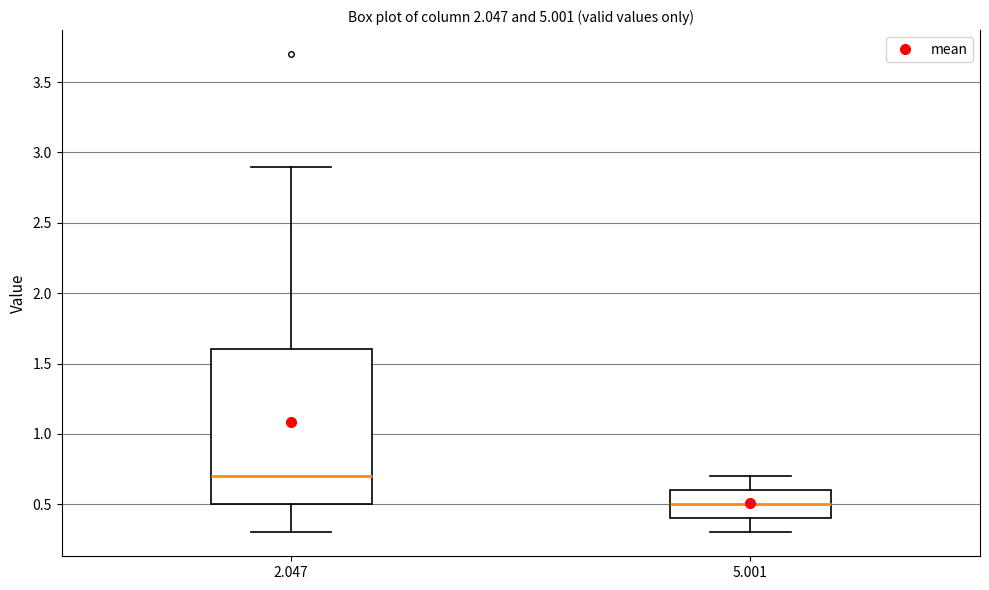

Reading left to right, transcribe this box plot: for each box, give where its median line is, the range the box spans, and where its two whiskers end, as read against the y-axis. The values are not printed on the chart, so give them approximately, as read against the axis.

2.047: median 0.7, box 0.5 to 1.6, whiskers 0.3 to 2.9
5.001: median 0.5, box 0.4 to 0.6, whiskers 0.3 to 0.7